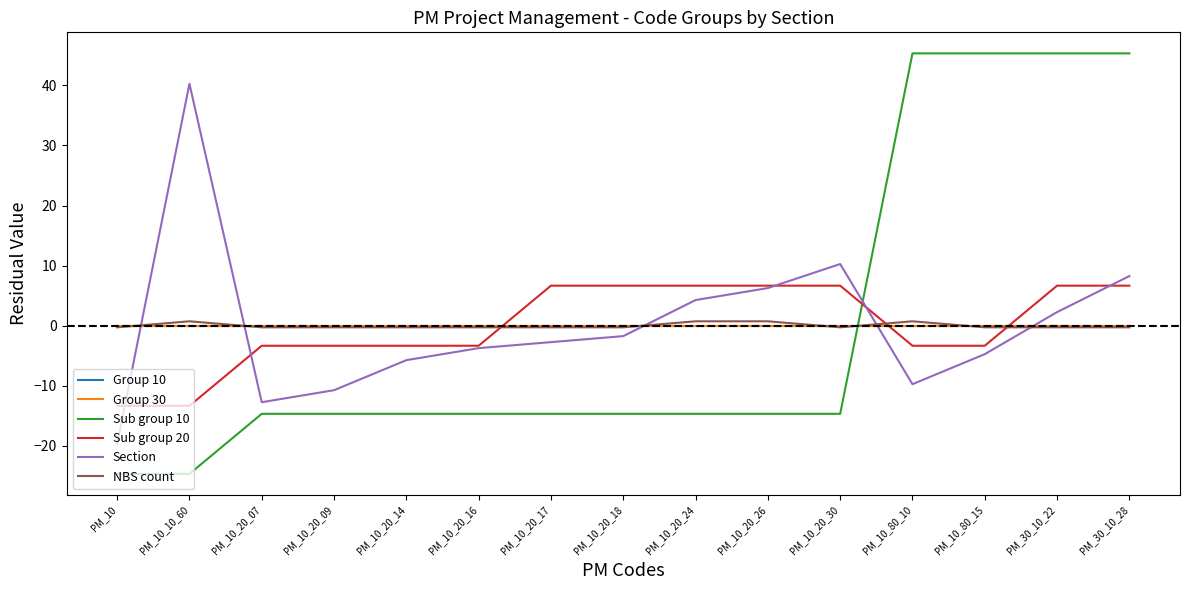

Rank the series by their maximum value, from lowest to highest.

Group 10, Group 30, NBS count, Sub group 20, Section, Sub group 10